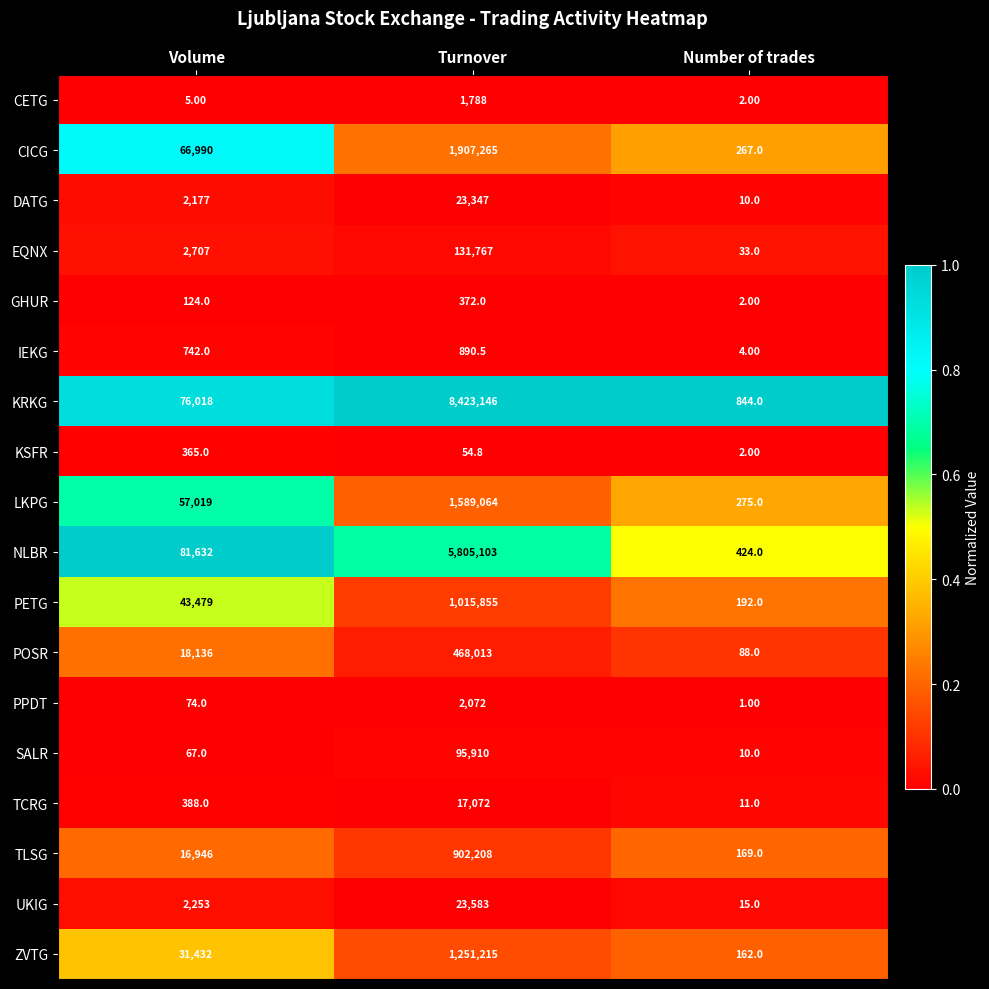

At which category is the sum across all series the highest?

Turnover